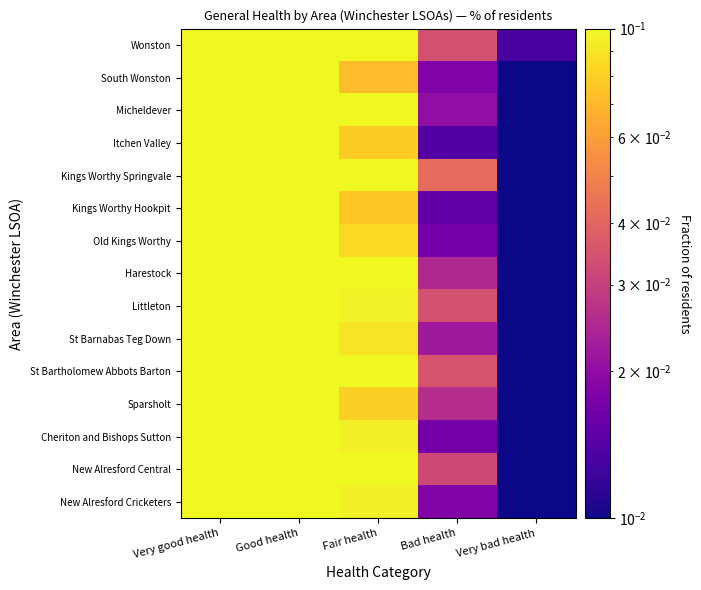

Reading left to right, what are all the values shown in this chart?

Wonston: Very good health=0.5	Good health=0.3	Fair health=0.1	Bad health=0.0	Very bad health=0.0
South Wonston: Very good health=0.6	Good health=0.3	Fair health=0.1	Bad health=0.0	Very bad health=0.0
Micheldever: Very good health=0.6	Good health=0.3	Fair health=0.1	Bad health=0.0	Very bad health=0.0
Itchen Valley: Very good health=0.6	Good health=0.3	Fair health=0.1	Bad health=0.0	Very bad health=0.0
Kings Worthy Springvale: Very good health=0.5	Good health=0.3	Fair health=0.1	Bad health=0.0	Very bad health=0.0
Kings Worthy Hookpit: Very good health=0.6	Good health=0.3	Fair health=0.1	Bad health=0.0	Very bad health=0.0
Old Kings Worthy: Very good health=0.6	Good health=0.3	Fair health=0.1	Bad health=0.0	Very bad health=0.0
Harestock: Very good health=0.5	Good health=0.3	Fair health=0.1	Bad health=0.0	Very bad health=0.0
Littleton: Very good health=0.5	Good health=0.3	Fair health=0.1	Bad health=0.0	Very bad health=0.0
St Barnabas Teg Down: Very good health=0.6	Good health=0.3	Fair health=0.1	Bad health=0.0	Very bad health=0.0
St Bartholomew Abbots Barton: Very good health=0.5	Good health=0.3	Fair health=0.1	Bad health=0.0	Very bad health=0.0
Sparsholt: Very good health=0.6	Good health=0.3	Fair health=0.1	Bad health=0.0	Very bad health=0.0
Cheriton and Bishops Sutton: Very good health=0.6	Good health=0.3	Fair health=0.1	Bad health=0.0	Very bad health=0.0
New Alresford Central: Very good health=0.5	Good health=0.4	Fair health=0.1	Bad health=0.0	Very bad health=0.0
New Alresford Cricketers: Very good health=0.5	Good health=0.4	Fair health=0.1	Bad health=0.0	Very bad health=0.0